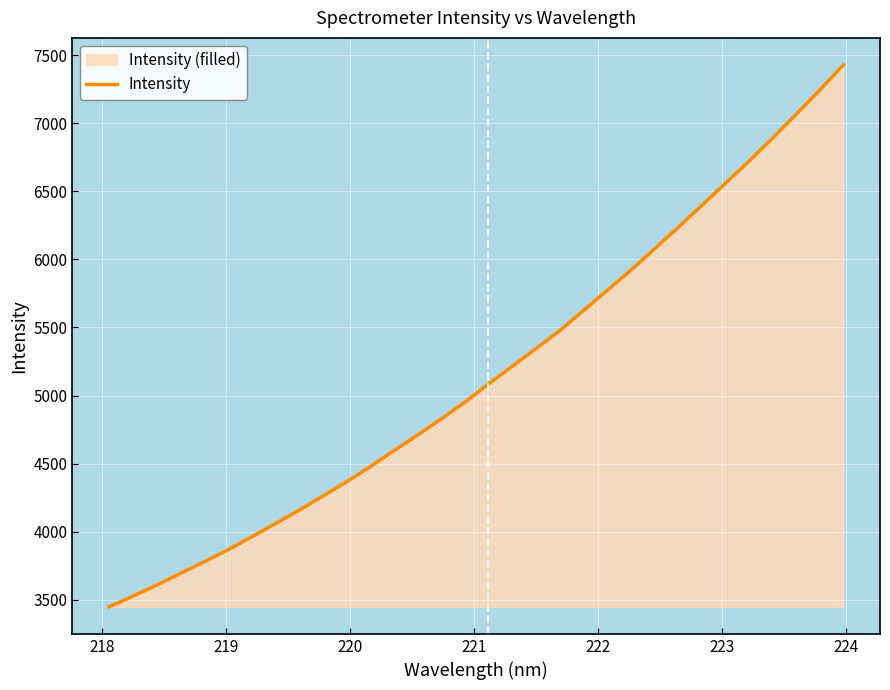

What is the minimum value shown in the chart?

3448.0